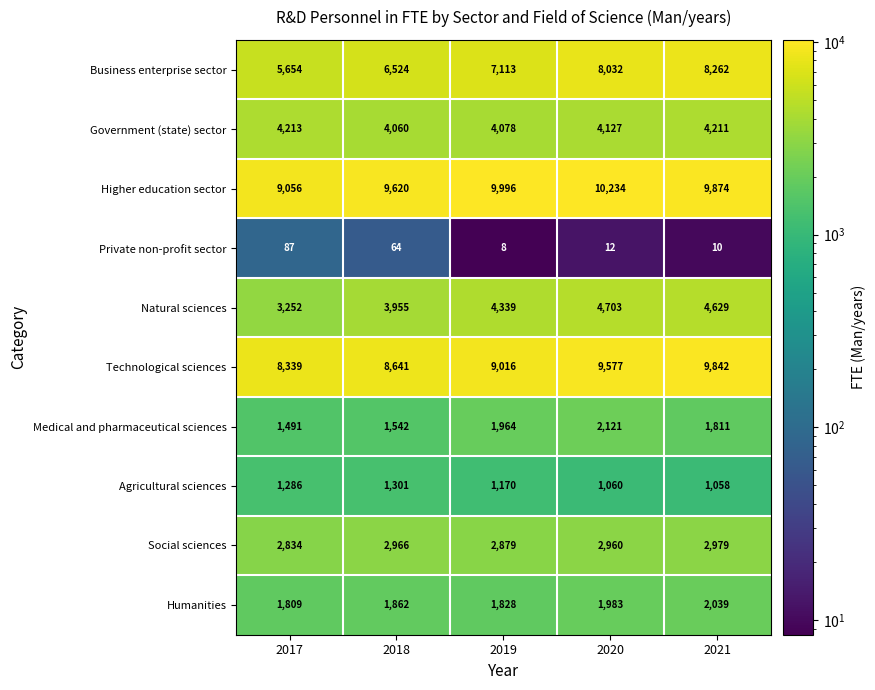

Is it true that Natural sciences equals 4339 at 2019?

True